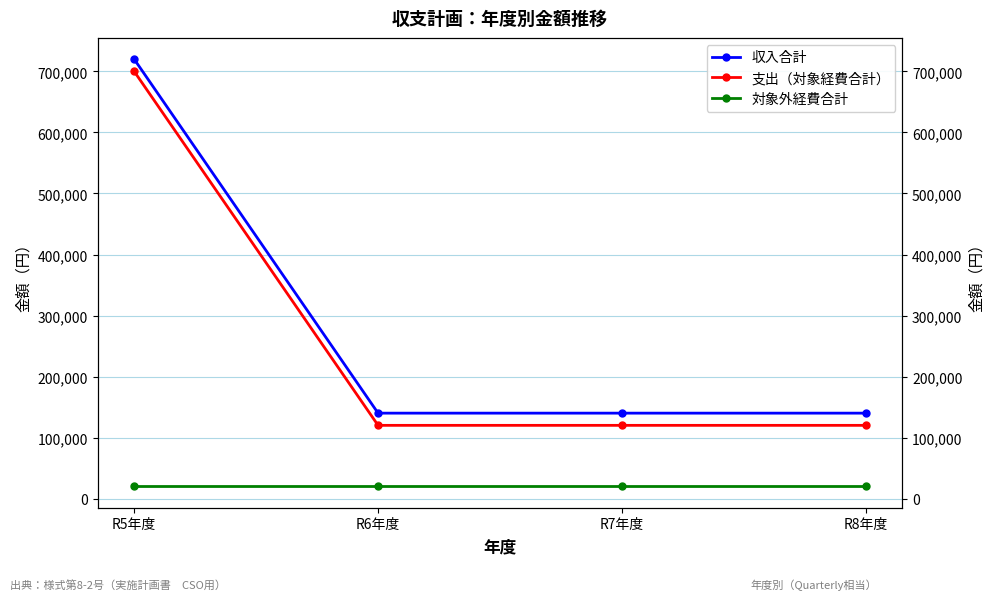

What is the difference between the highest and lowest values at R7年度?

120000